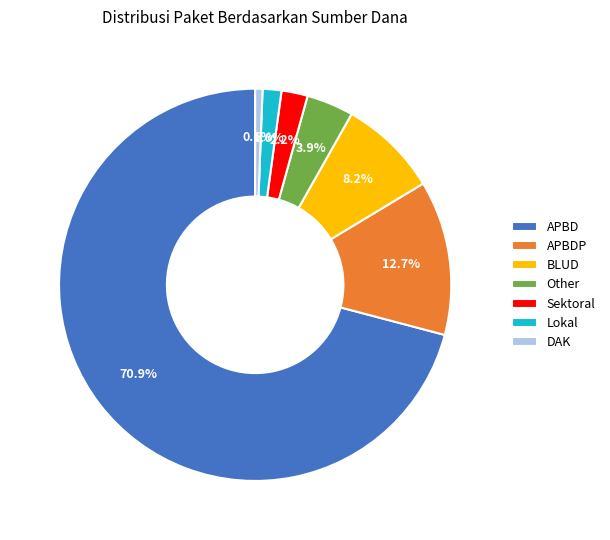

True or false: DAK accounts for 20% of the total.

False